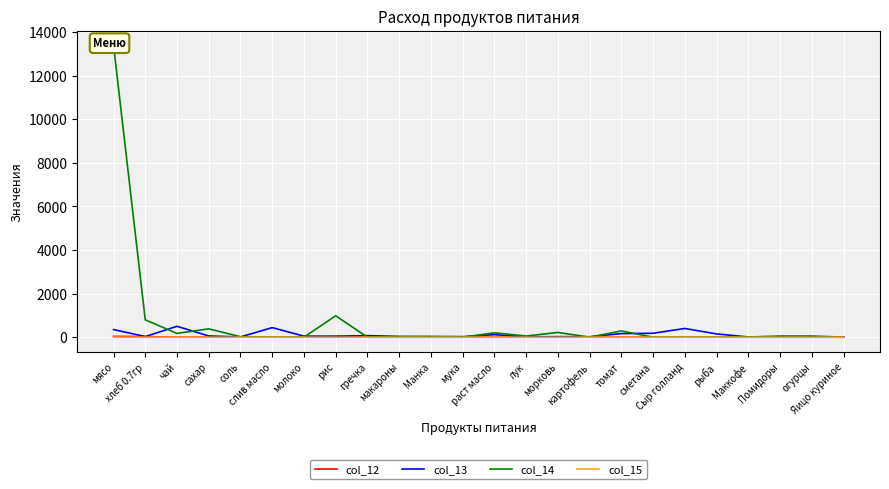

Where is col_14 nearest to the value 6699?

рис